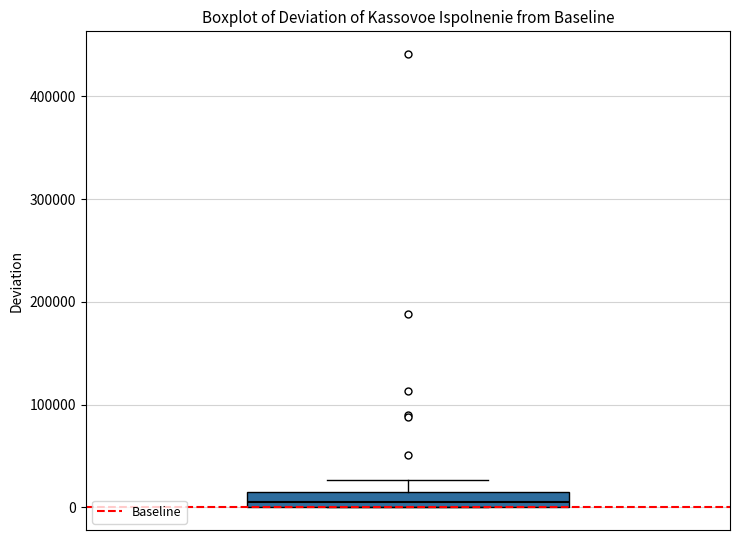

Where does the upper whisker of the box end on the y-axis? The values are not printed on the chart, so give them approximately, as read against the axis.

30000